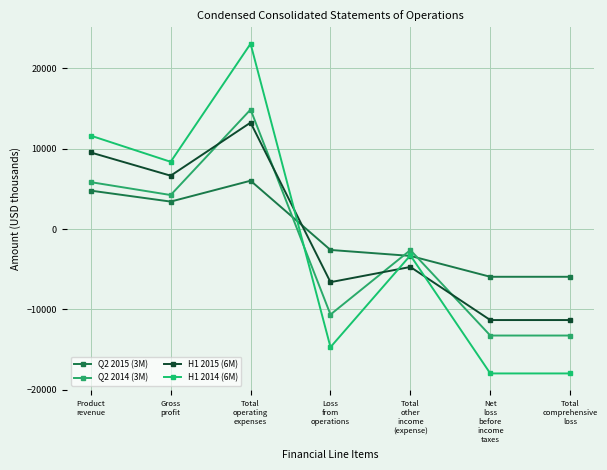

List the labels in order of H1 2014 (6M) value, smallest first.

Net
loss
before
income
taxes, Total
comprehensive
loss, Loss
from
operations, Total
other
income
(expense), Gross
profit, Product
revenue, Total
operating
expenses